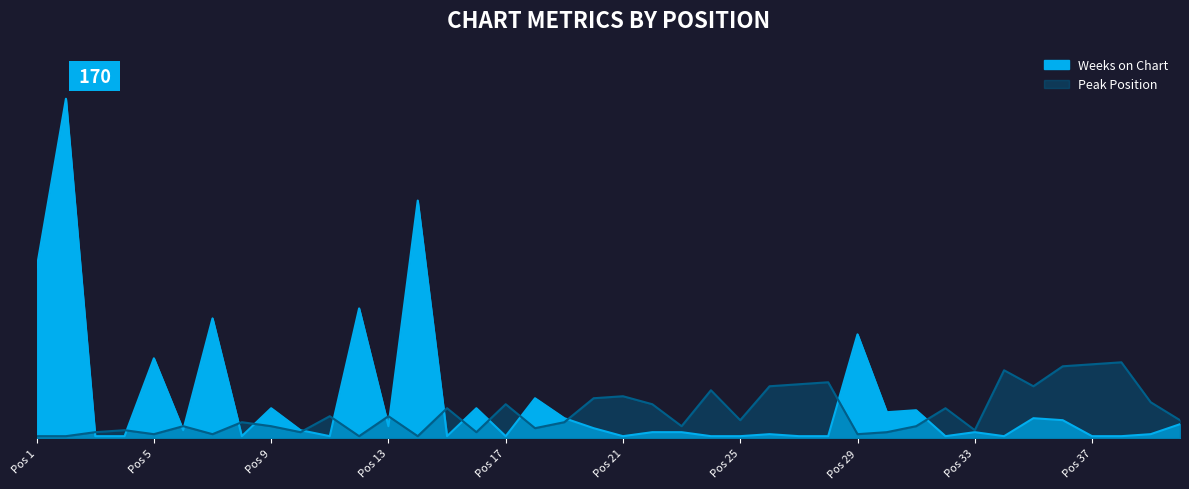

What value does the Peak Position series have at 12?

1